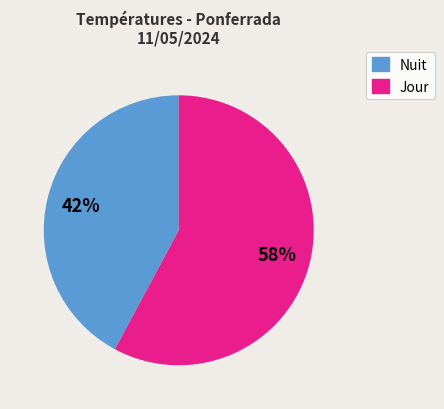

How many segments does this pie chart have?

2